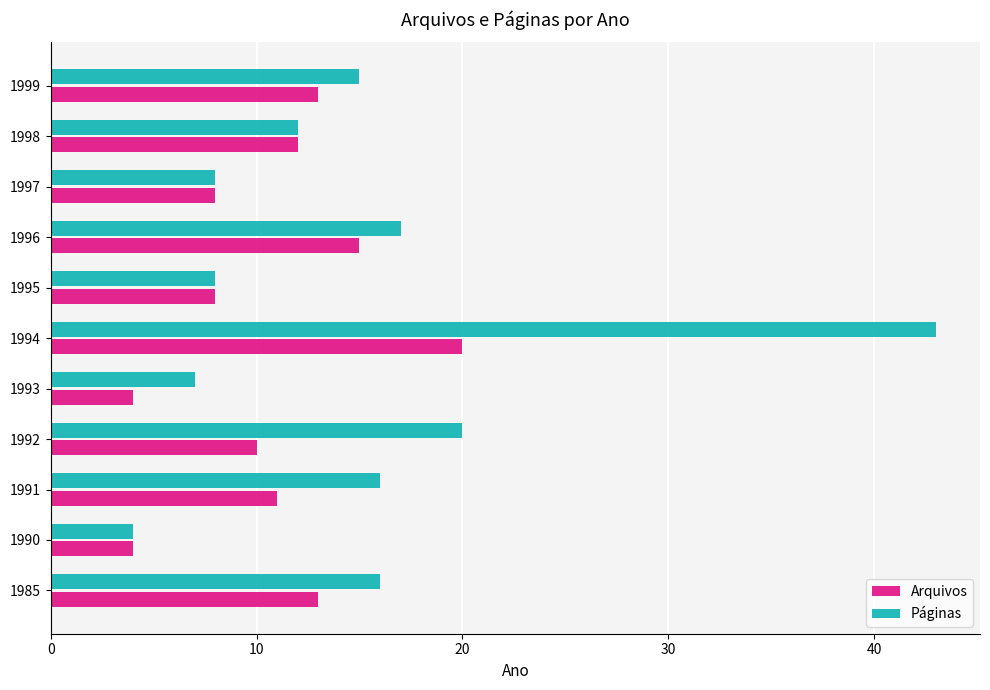

Rank the series at 1996 from highest to lowest value.

Páginas, Arquivos